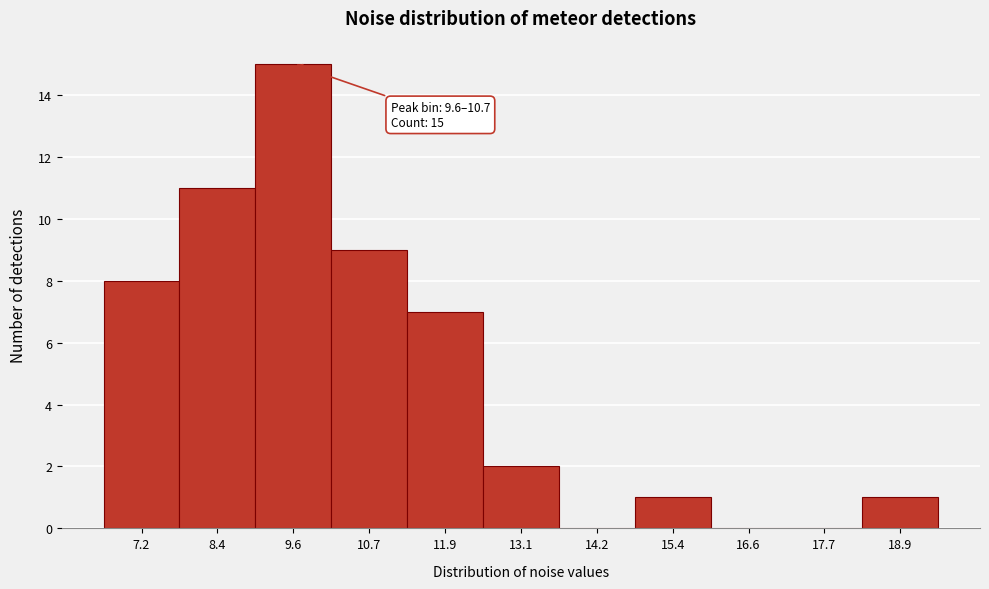

Reading left to right, what are all the values shown in this chart?

7.2=8	8.4=11	9.6=15	10.7=9	11.9=7	13.1=2	14.2=0	15.4=1	16.6=0	17.7=0	18.9=1